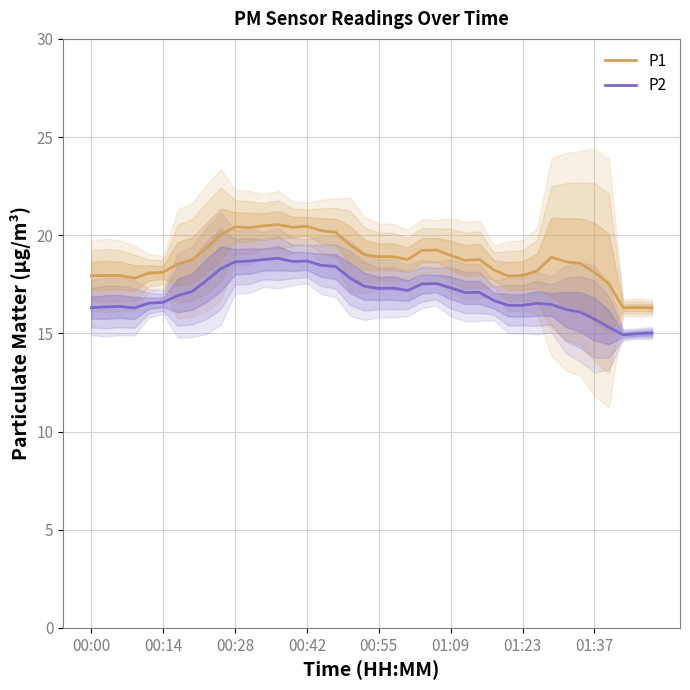

True or false: P1 and P2 cross at least once.

False